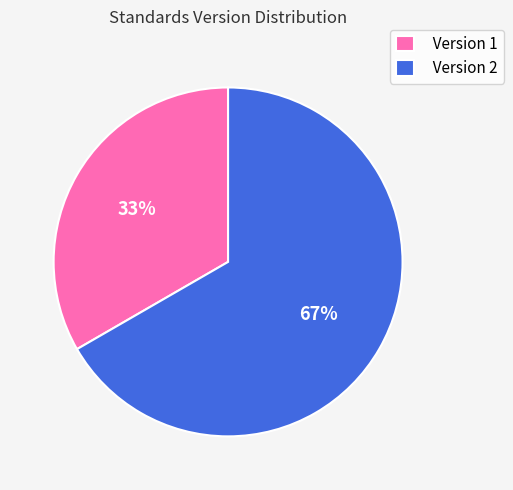

To the nearest percent, what is the combined percentage of Version 1 and Version 2?

100%